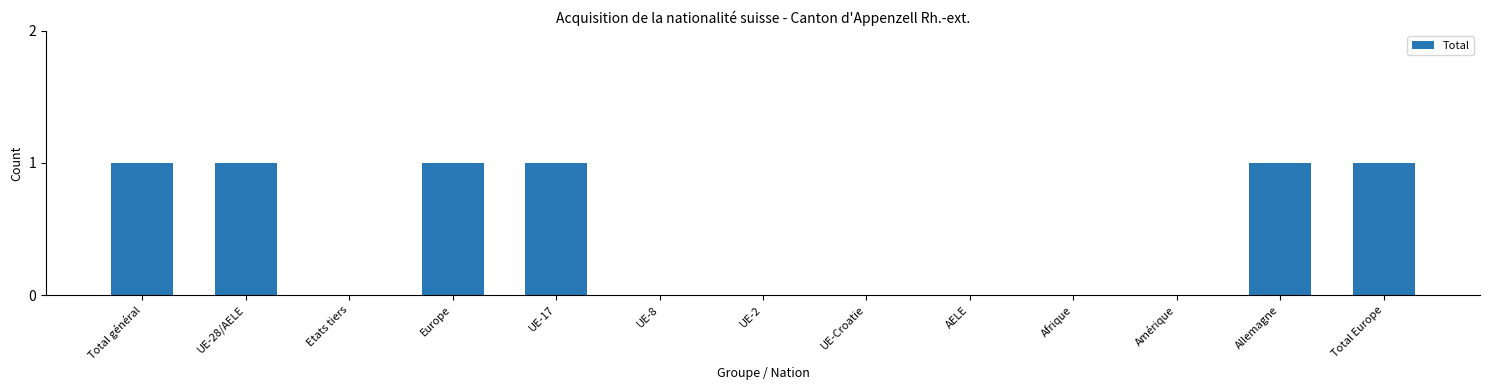

Is it true that the value at Allemagne is 1?

True